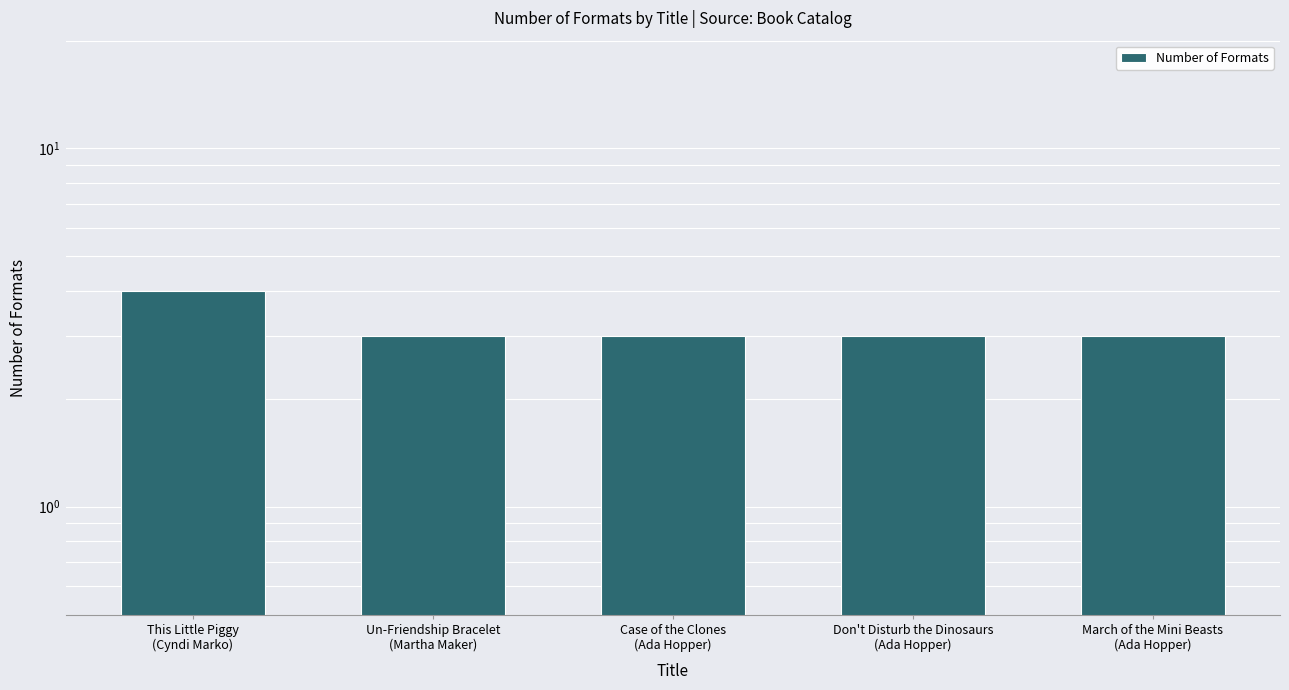

Does the chart contain any negative values?

No